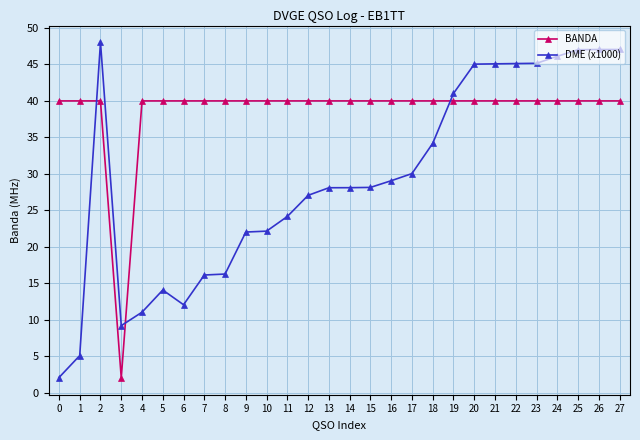

Is the value of BANDA at 27 greater than the value of DME (x1000) at 2?

No